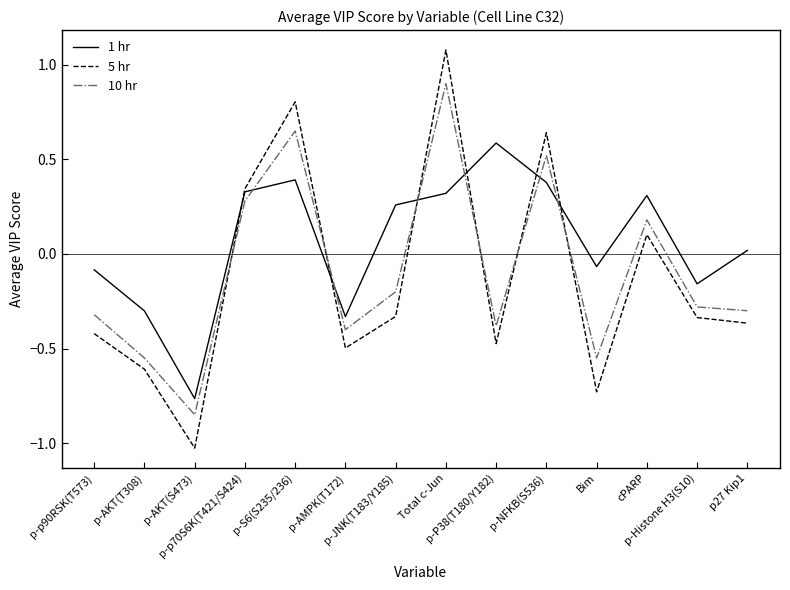

Is this an area chart (filled region under the line)?

No